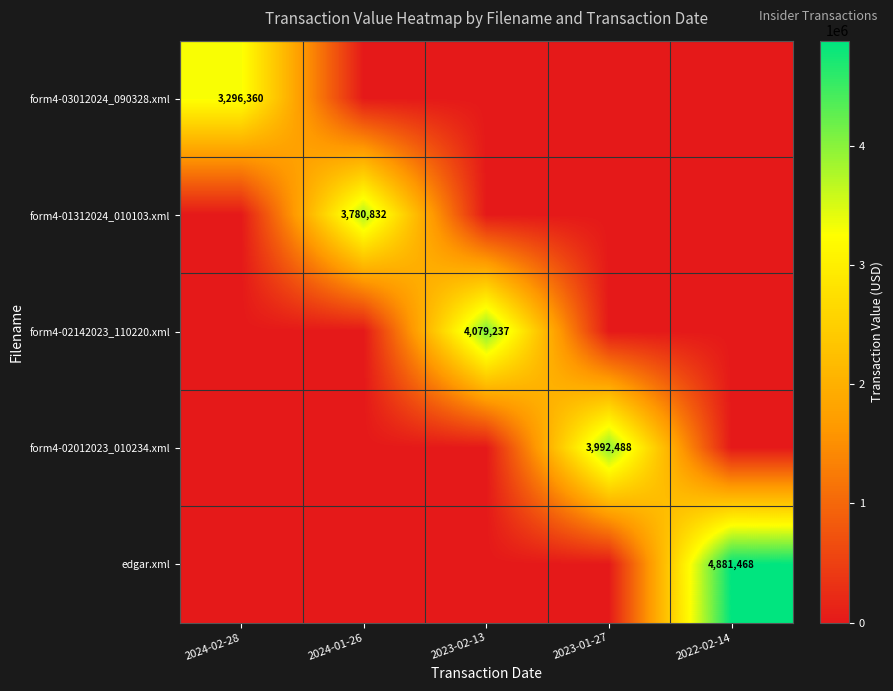

True or false: edgar.xml has a value of 1548412 at 2024-01-26.

False